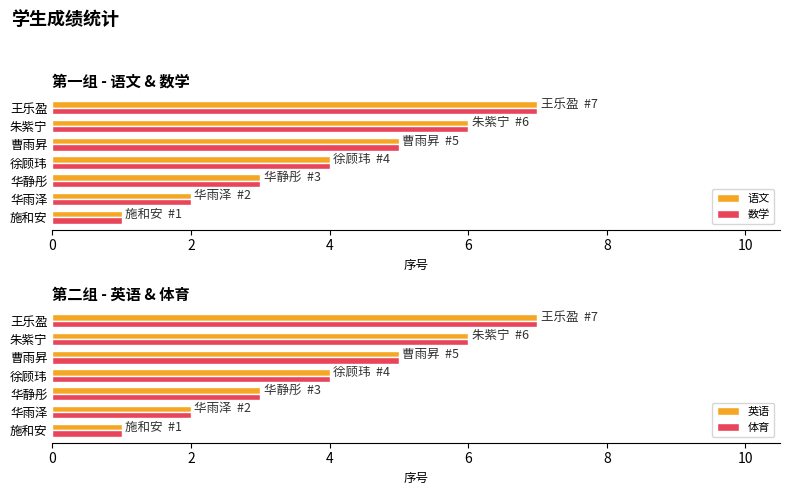

Rank the categories by 英语 value from lowest to highest.

施和安, 华雨泽, 华静彤, 徐顾玮, 曹雨昇, 朱紫宁, 王乐盈